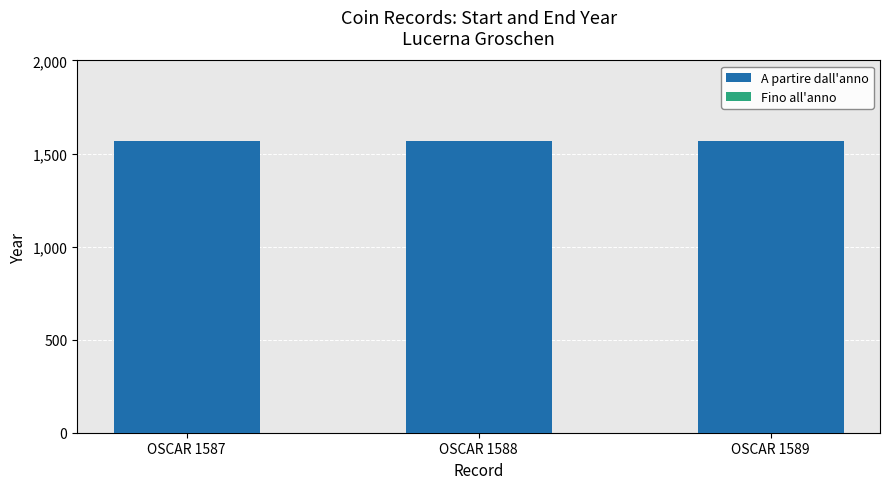

What is the value of the A partire dall'anno bar at the 1st from the left?

1570